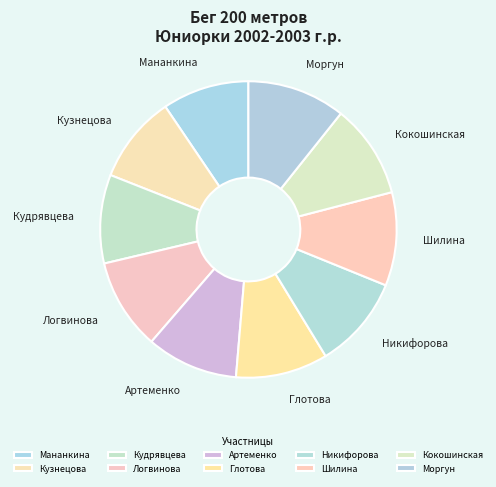

Count the number of slices in the pie.

10